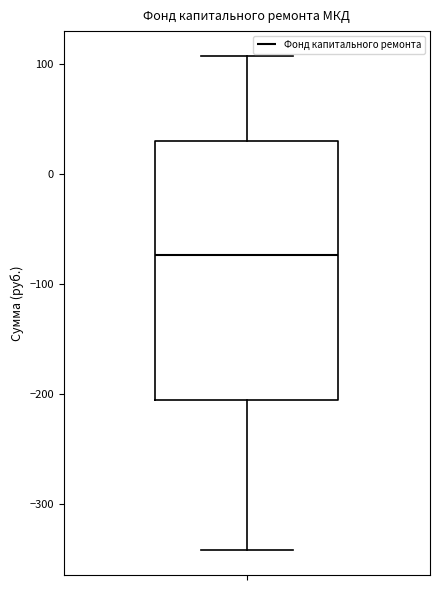

Where does the upper whisker of the box end on the y-axis? The values are not printed on the chart, so give them approximately, as read against the axis.

110